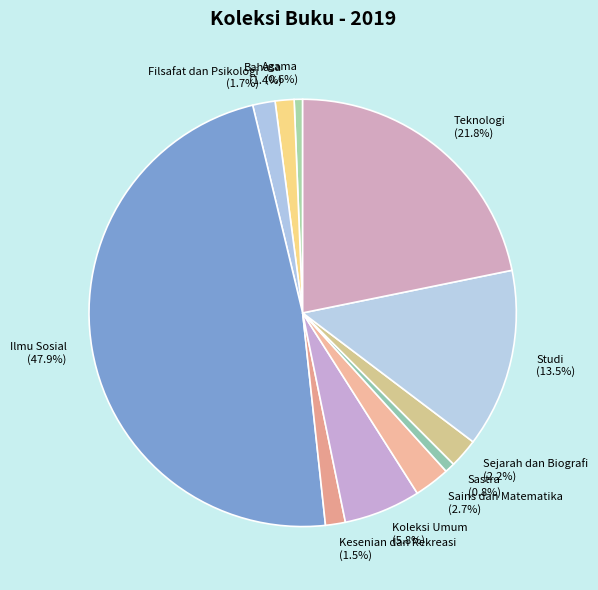

What percentage is the Sains dan Matematika slice, to the nearest percent?

3%